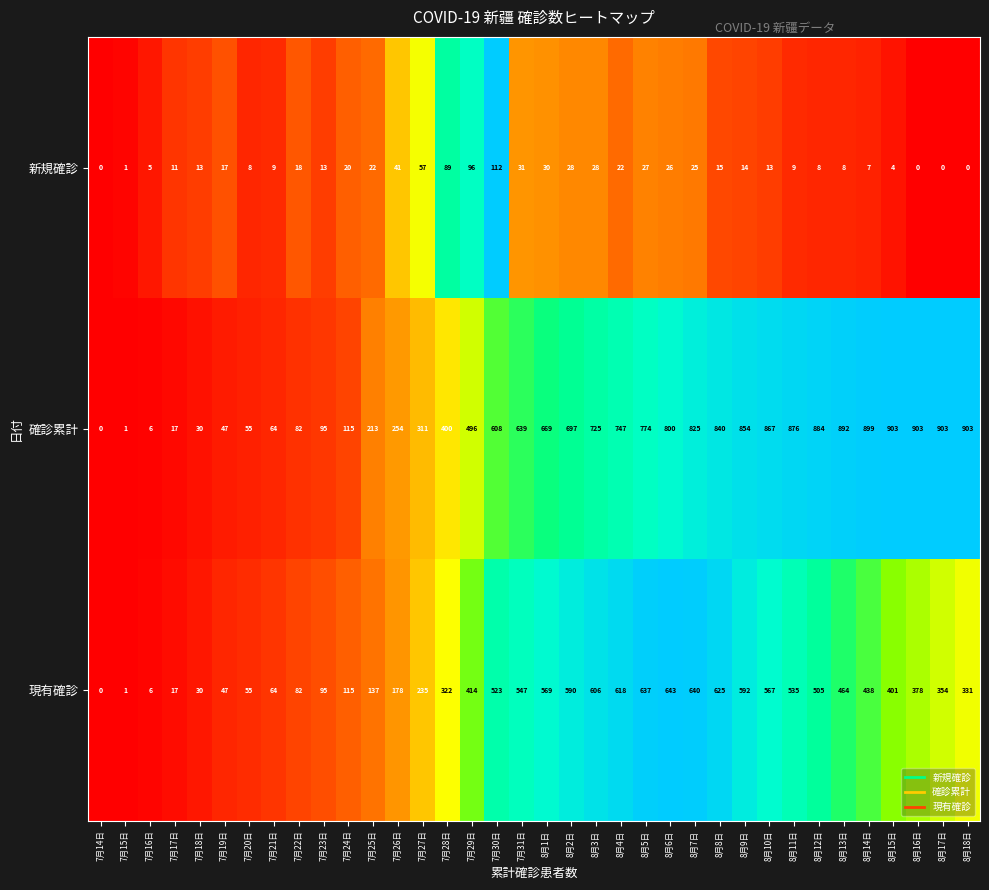

What is the total value across all series at 8月12日?

1397